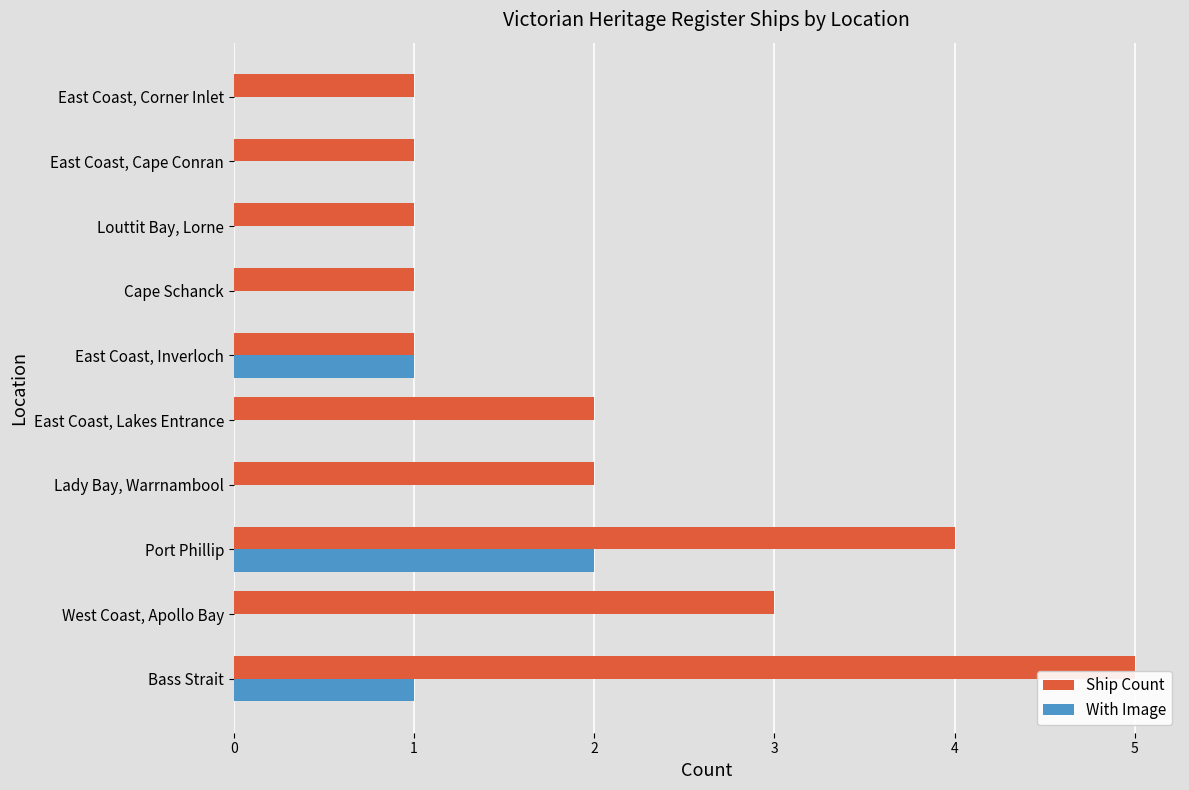

What is the sum of all Ship Count values?

21